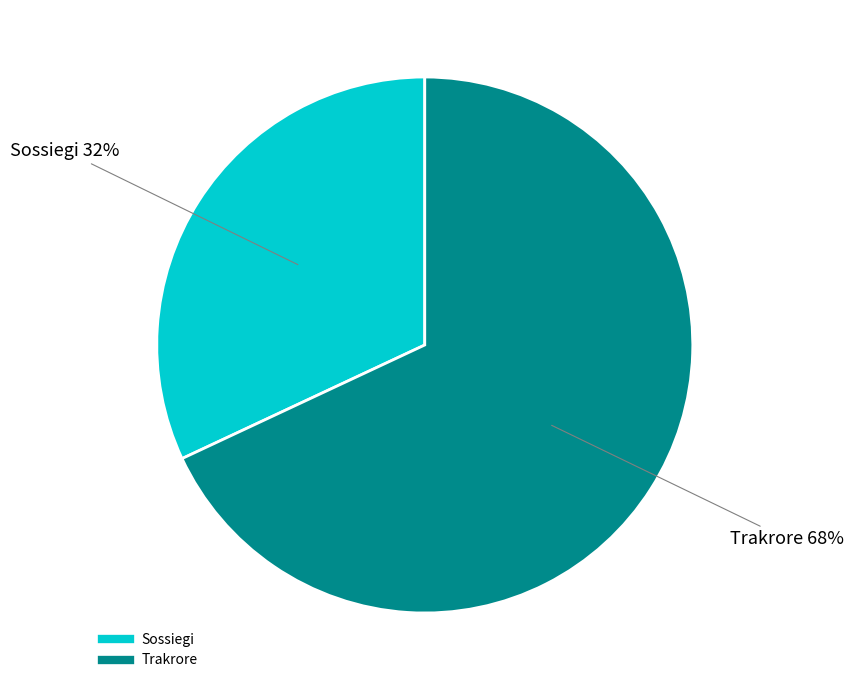

To the nearest percent, what is the combined percentage of Trakrore and Sossiegi?

100%